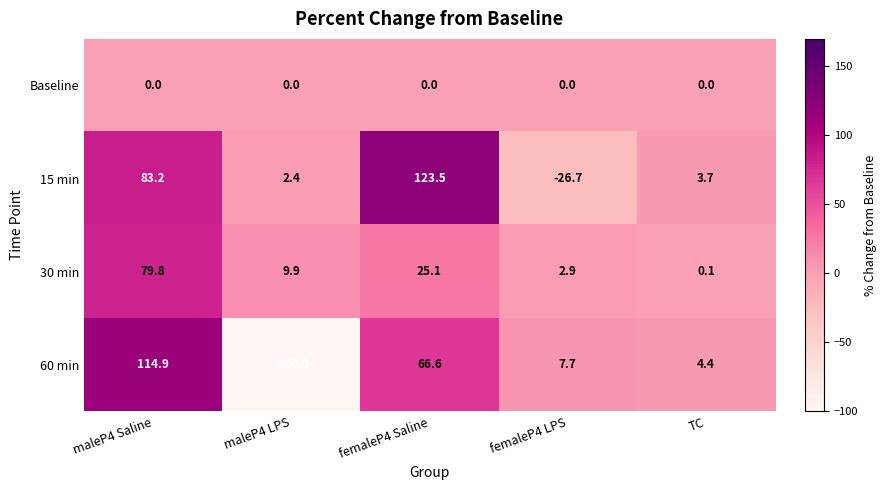

Rank the series at maleP4 Saline from lowest to highest value.

Baseline, 30 min, 15 min, 60 min